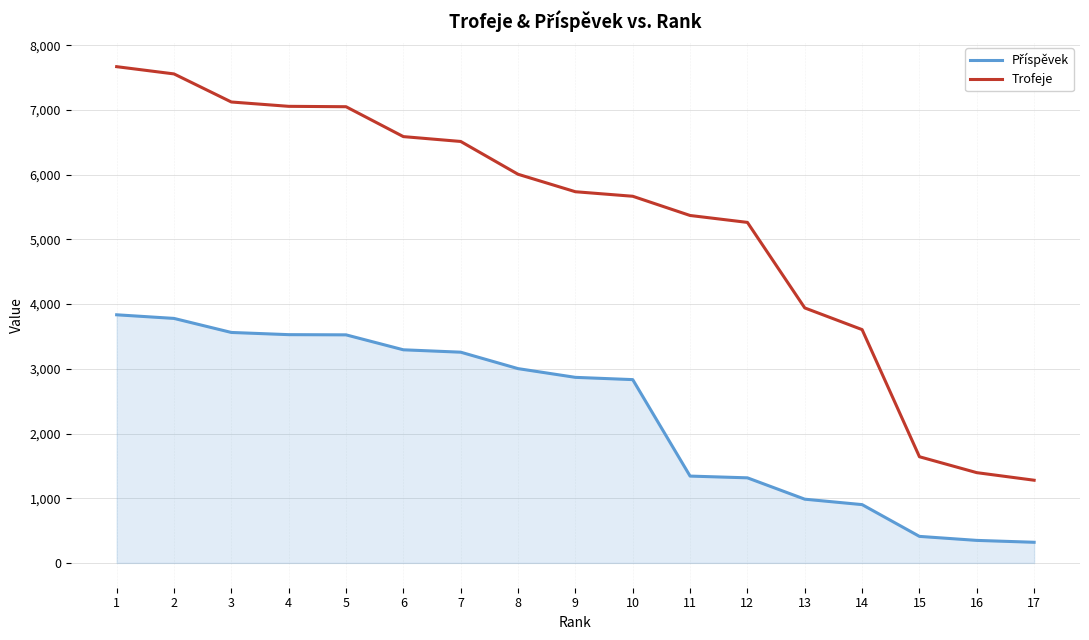

What is the smallest value displayed?

319